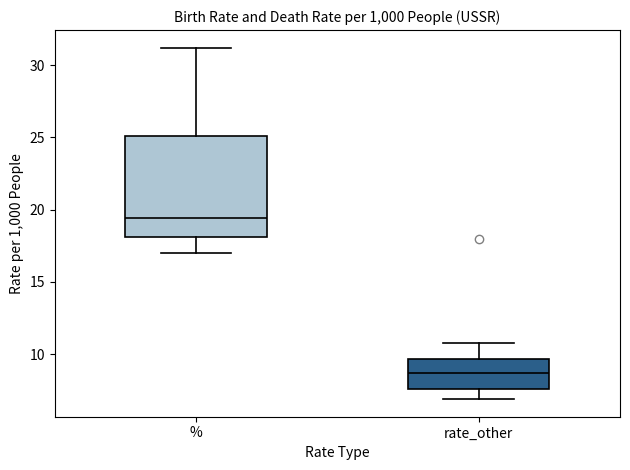

Which box's median line is the highest?

%